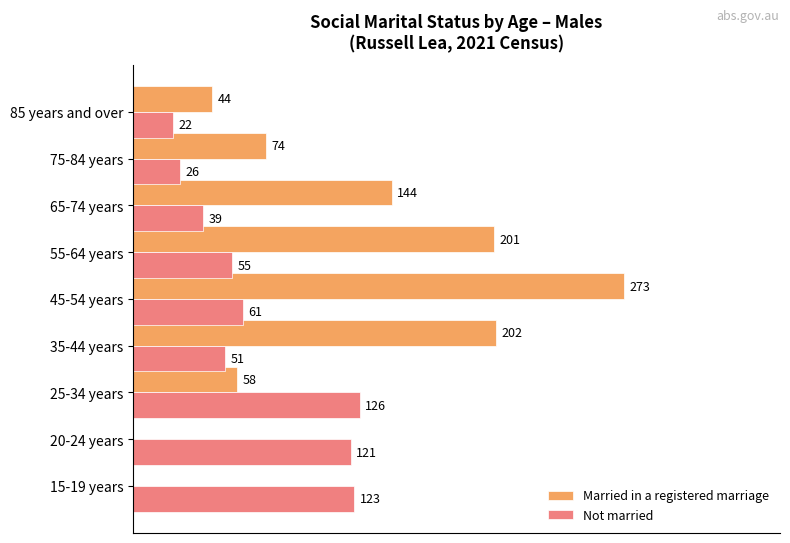

At which category is the sum across all series the highest?

45-54 years